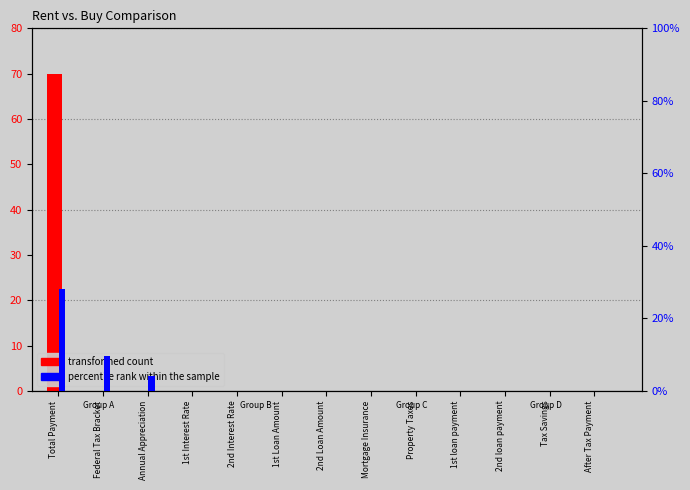

How many bars are there in each group?

2